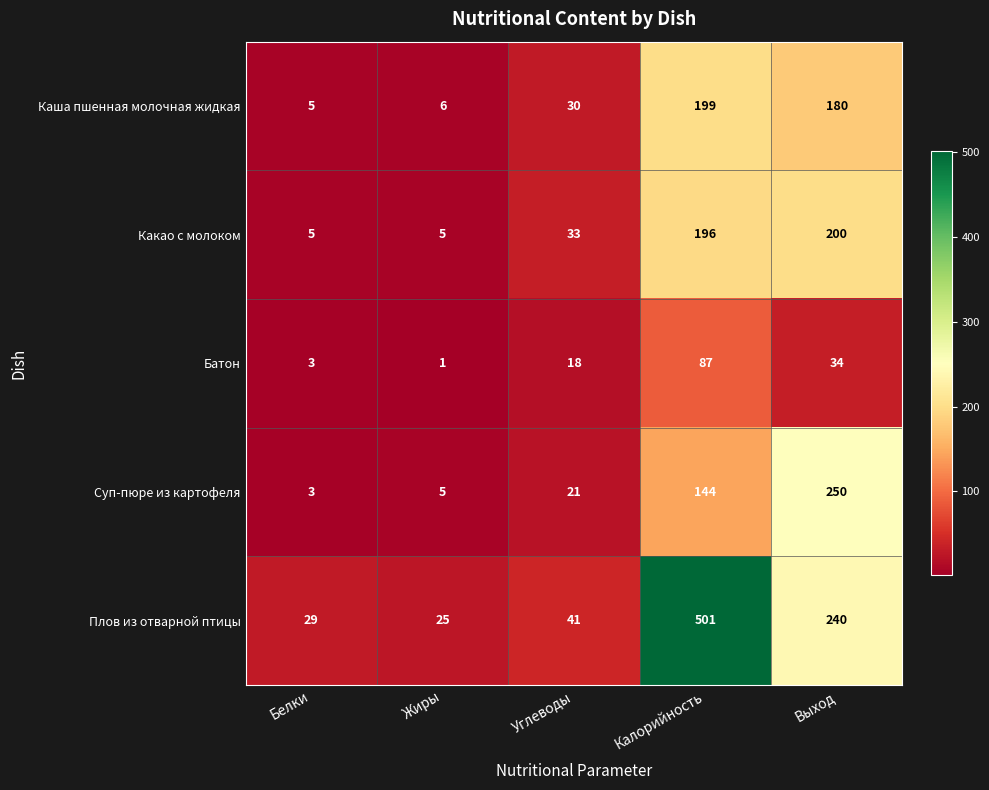

Reading left to right, transcribe all the data shown in this chart.

Каша пшенная молочная жидкая: 5	6	30	199	180
Какао с молоком: 5	5	33	196	200
Батон: 3	1	18	87	34
Суп-пюре из картофеля: 3	5	21	144	250
Плов из отварной птицы: 29	25	41	501	240